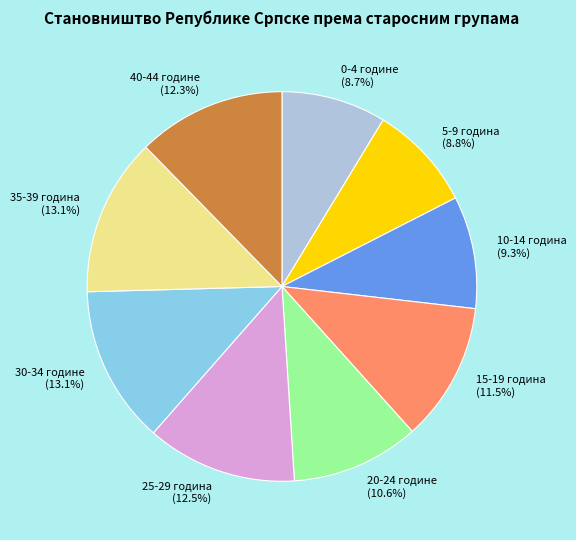

To the nearest percent, what is the combined percentage of 40-44 године and 5-9 година?

21%